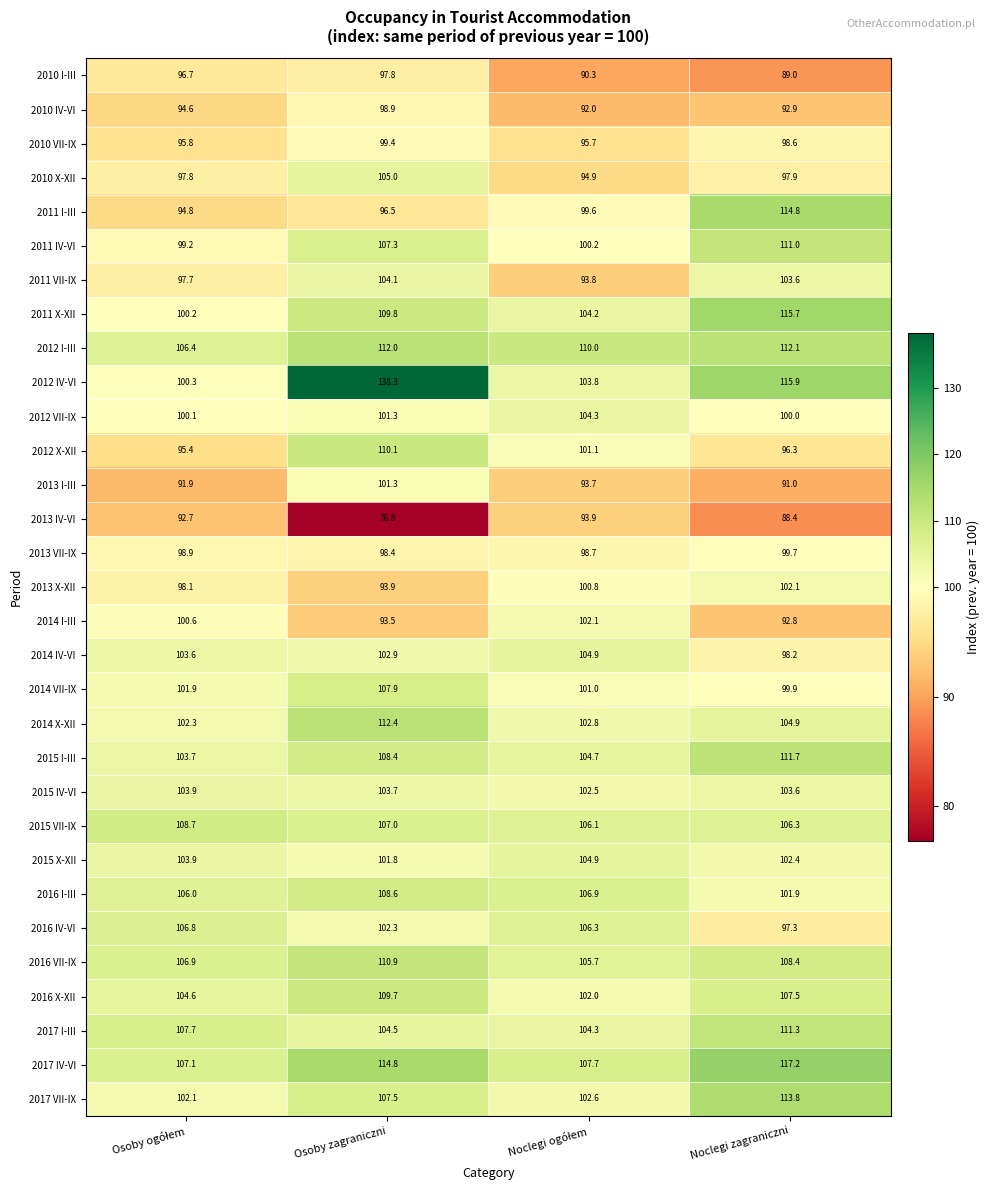

At which category is the sum across all series the highest?

Osoby zagraniczni